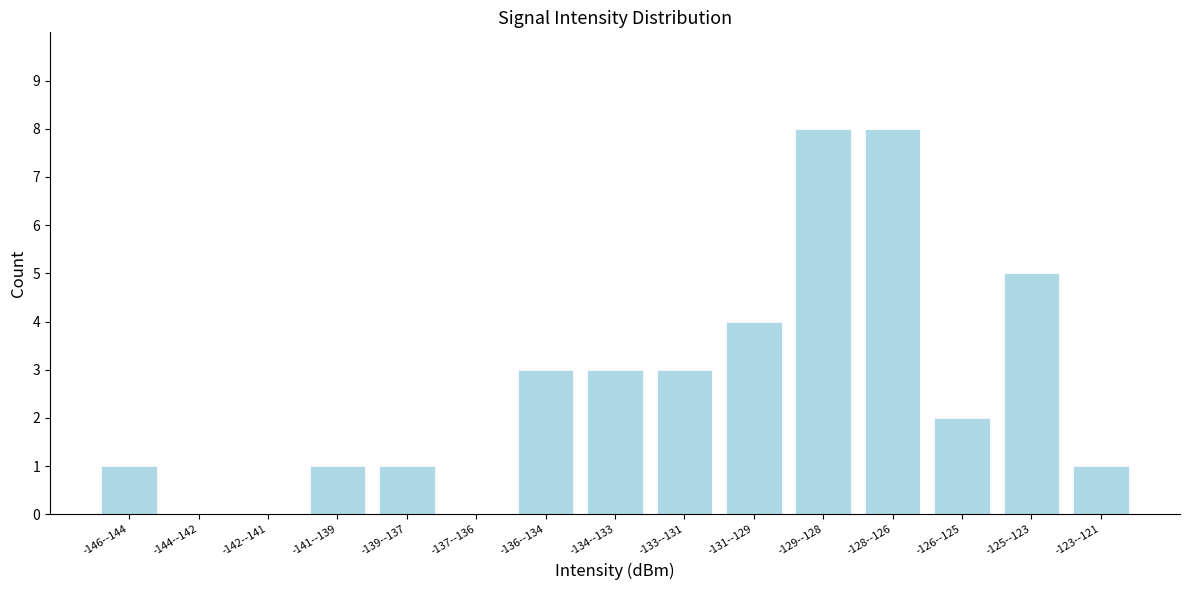

Reading left to right, transcribe all the data shown in this chart.

-146--144=1	-144--142=0	-142--141=0	-141--139=1	-139--137=1	-137--136=0	-136--134=3	-134--133=3	-133--131=3	-131--129=4	-129--128=8	-128--126=8	-126--125=2	-125--123=5	-123--121=1